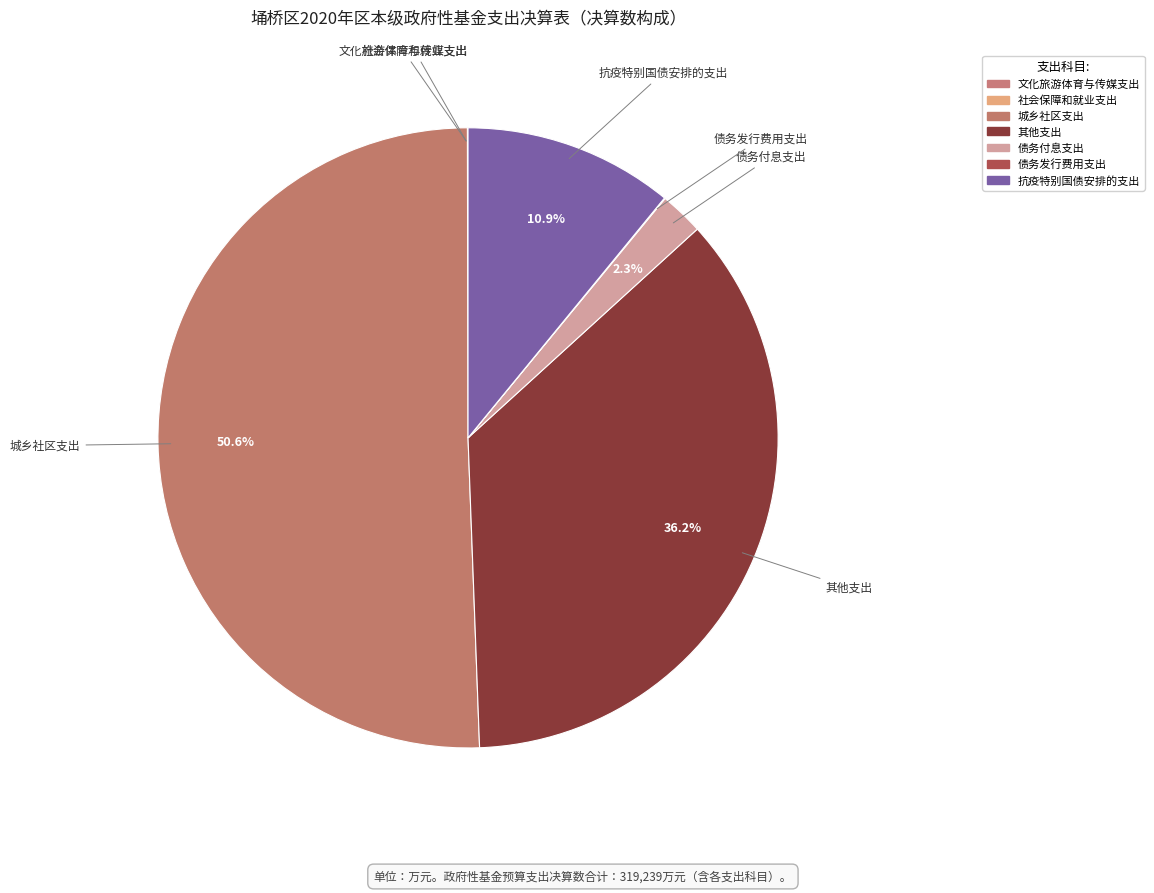

What is the majority slice?

城乡社区支出